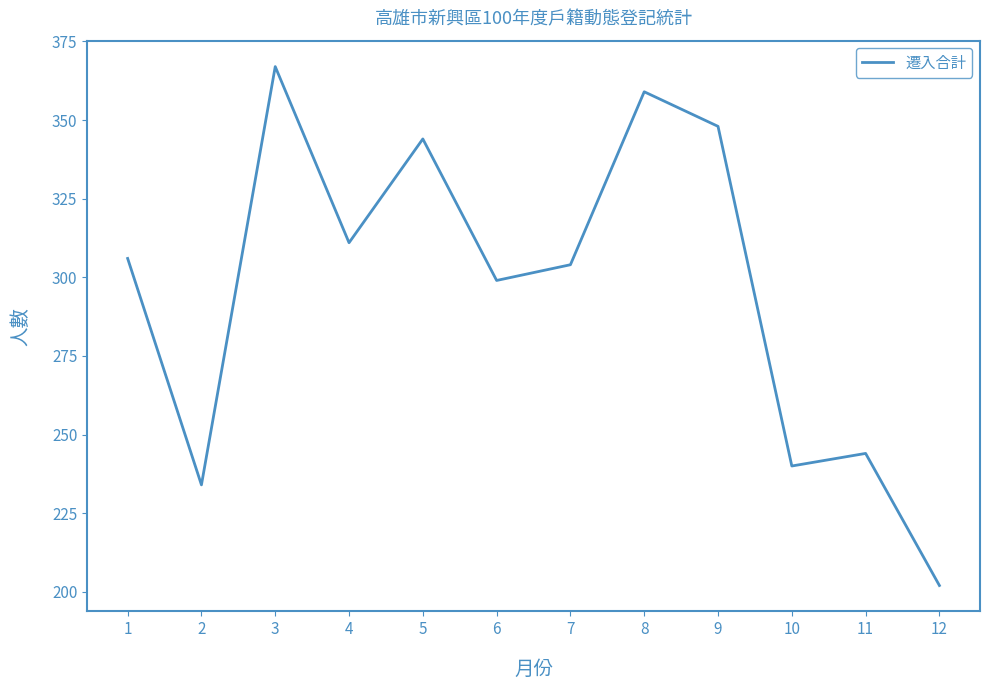

Which label corresponds to the smallest value in the chart?

12